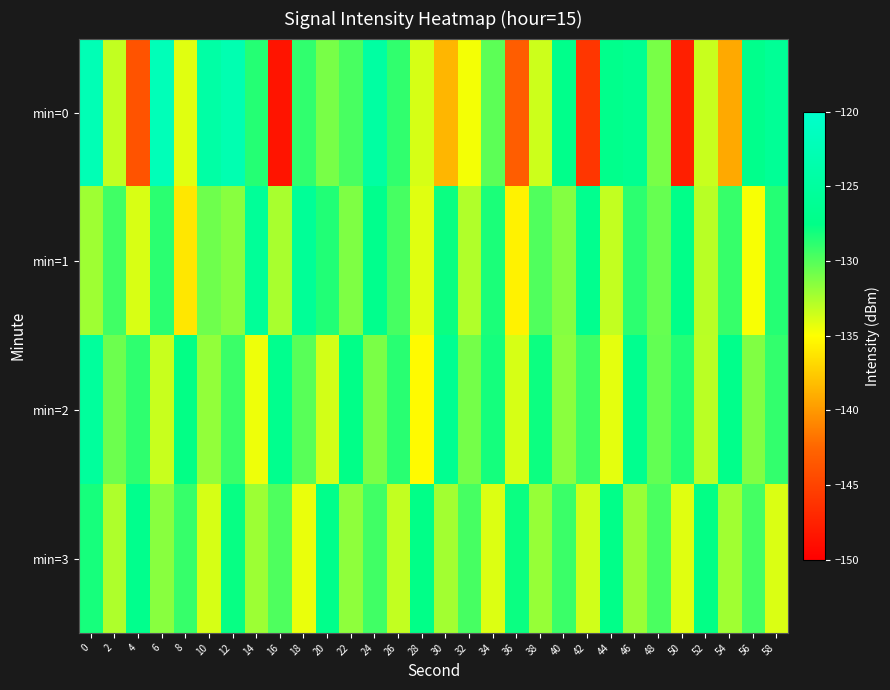

What is the greatest value displayed?

-122.2